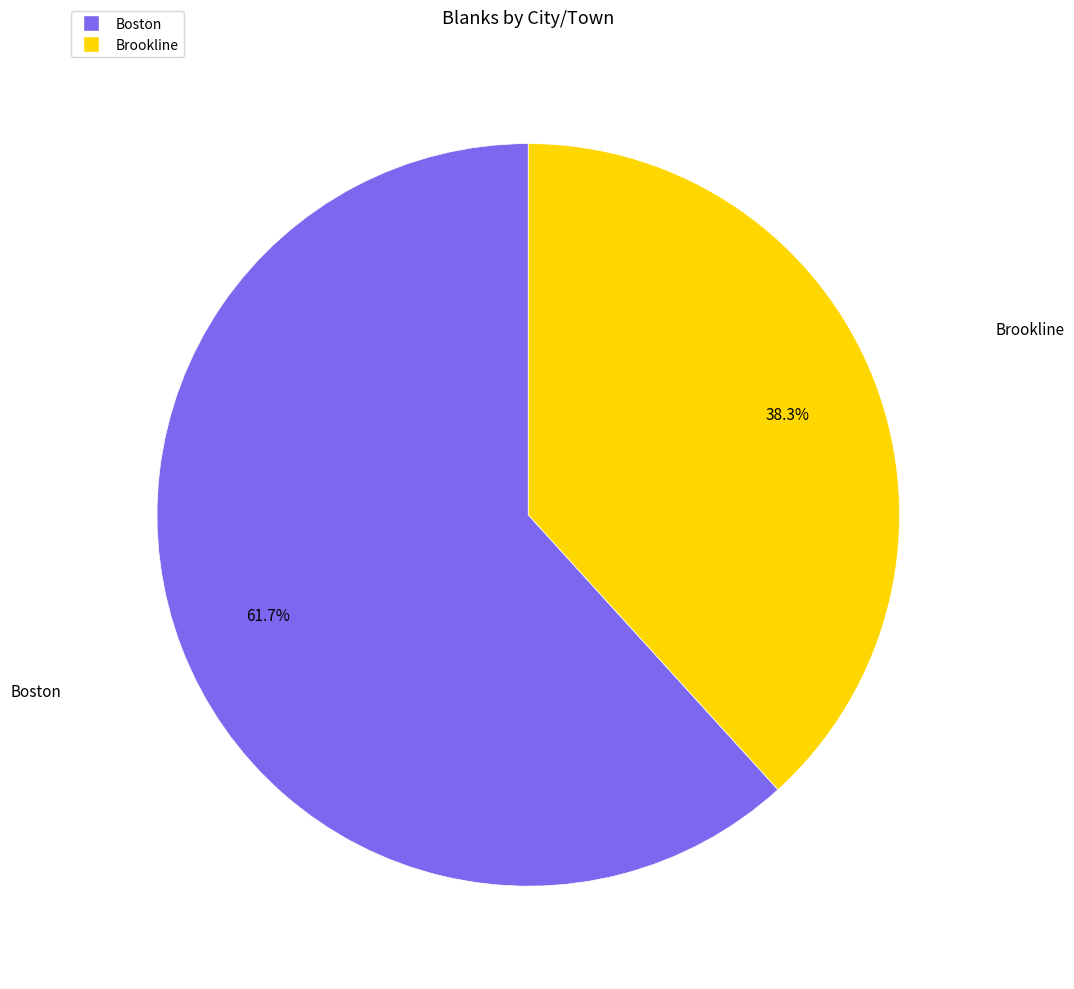

To the nearest percent, what portion does Brookline represent?

38%